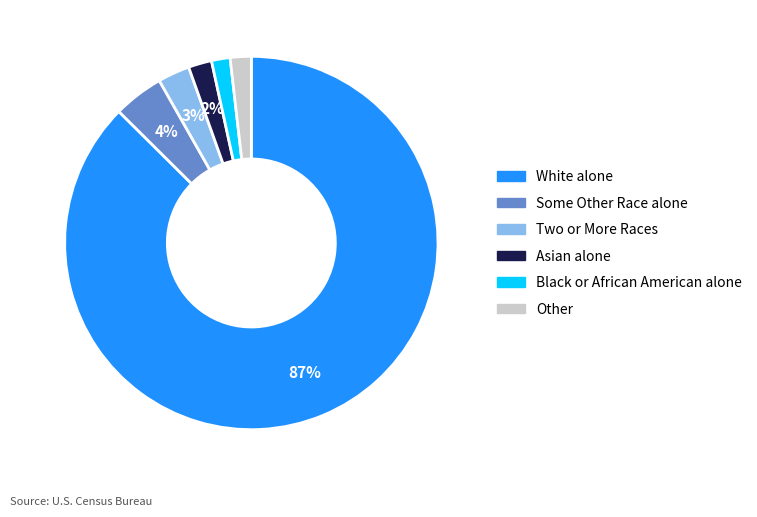

To the nearest percent, what is the average slice percentage?

17%